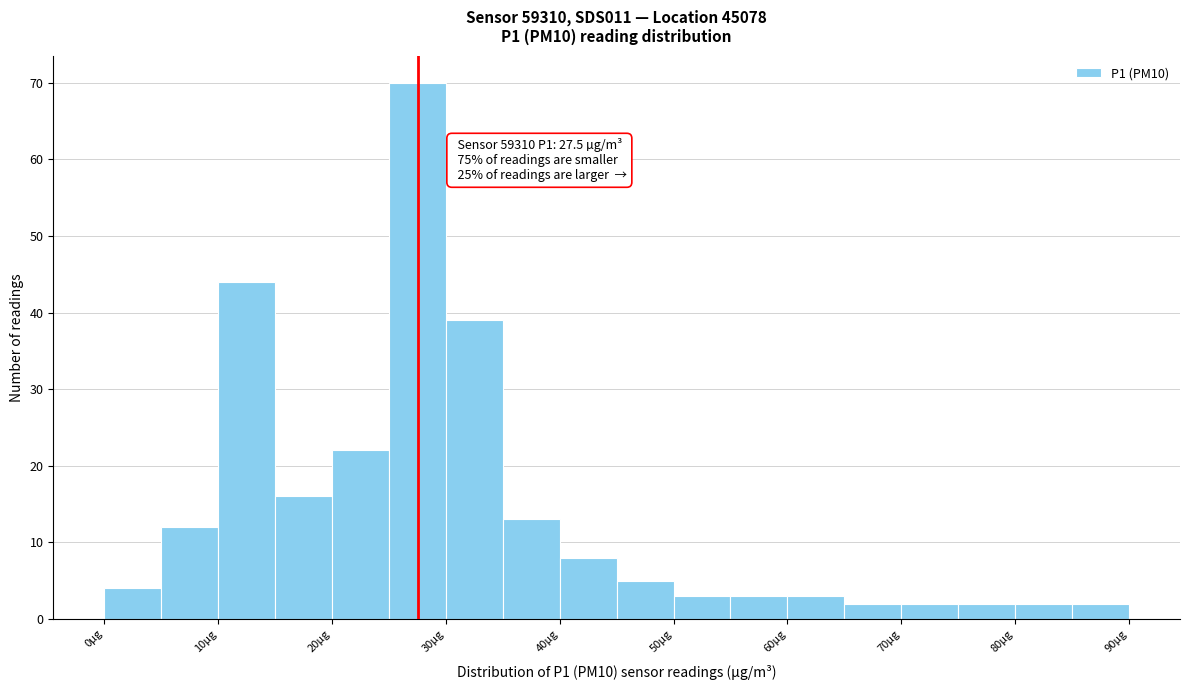

Which range on the x-axis has the tallest bar?

25 to 30